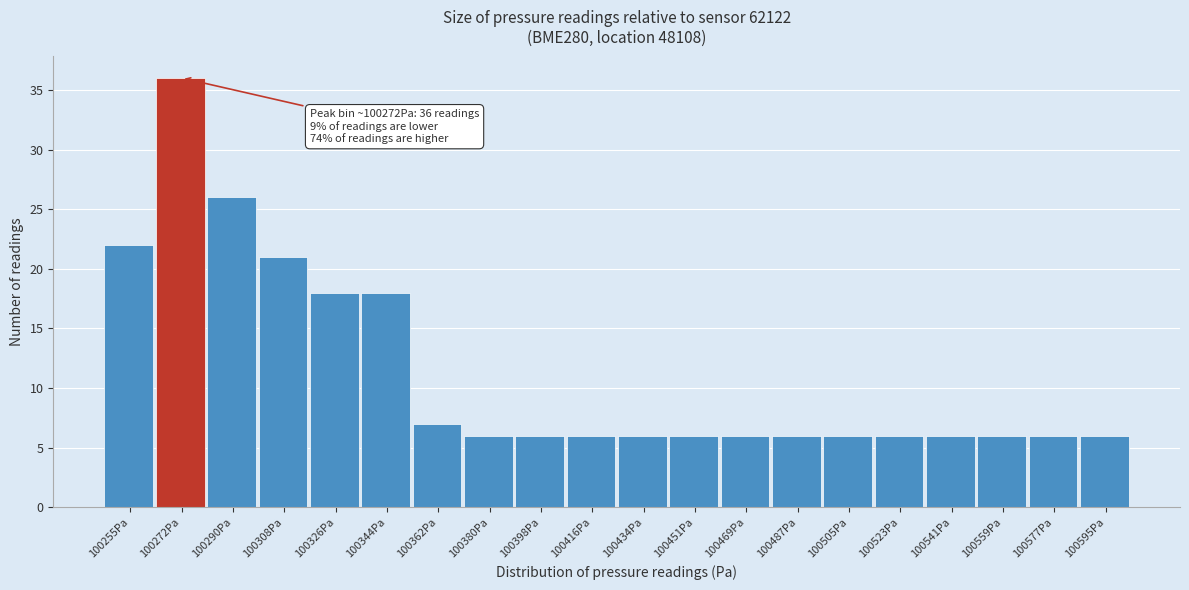

Reading left to right, extract all data points from this chart.

100255Pa=22	100272Pa=36	100290Pa=26	100308Pa=21	100326Pa=18	100344Pa=18	100362Pa=7	100380Pa=6	100398Pa=6	100416Pa=6	100434Pa=6	100451Pa=6	100469Pa=6	100487Pa=6	100505Pa=6	100523Pa=6	100541Pa=6	100559Pa=6	100577Pa=6	100595Pa=6